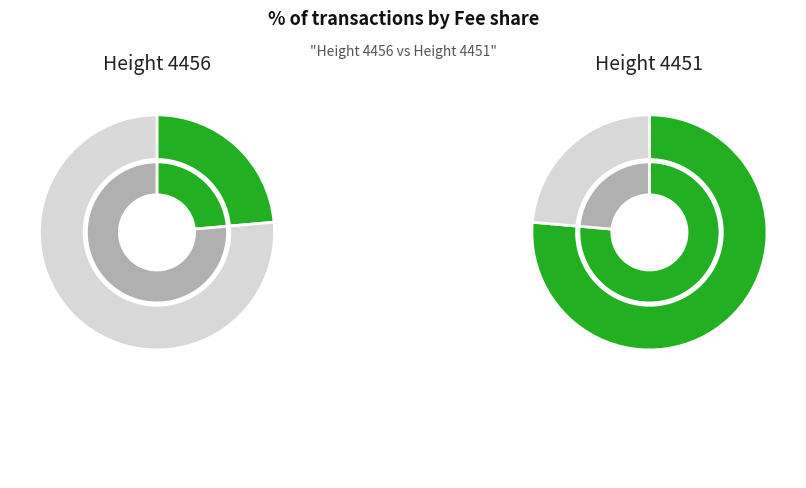

To the nearest percent, what percentage of the pie is 4451?

76%